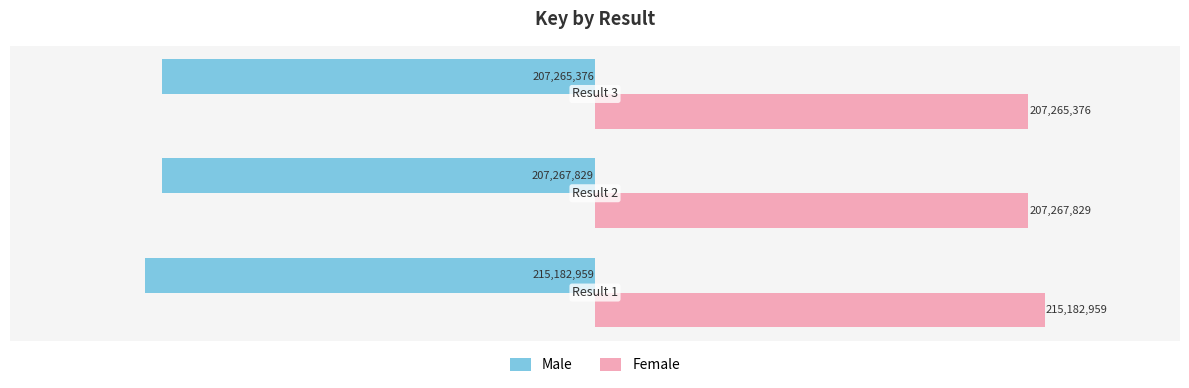

Reading right to left, what are all the values shown in this chart?

Male: -207265376	-207267829	-215182959
Female: 207265376	207267829	215182959